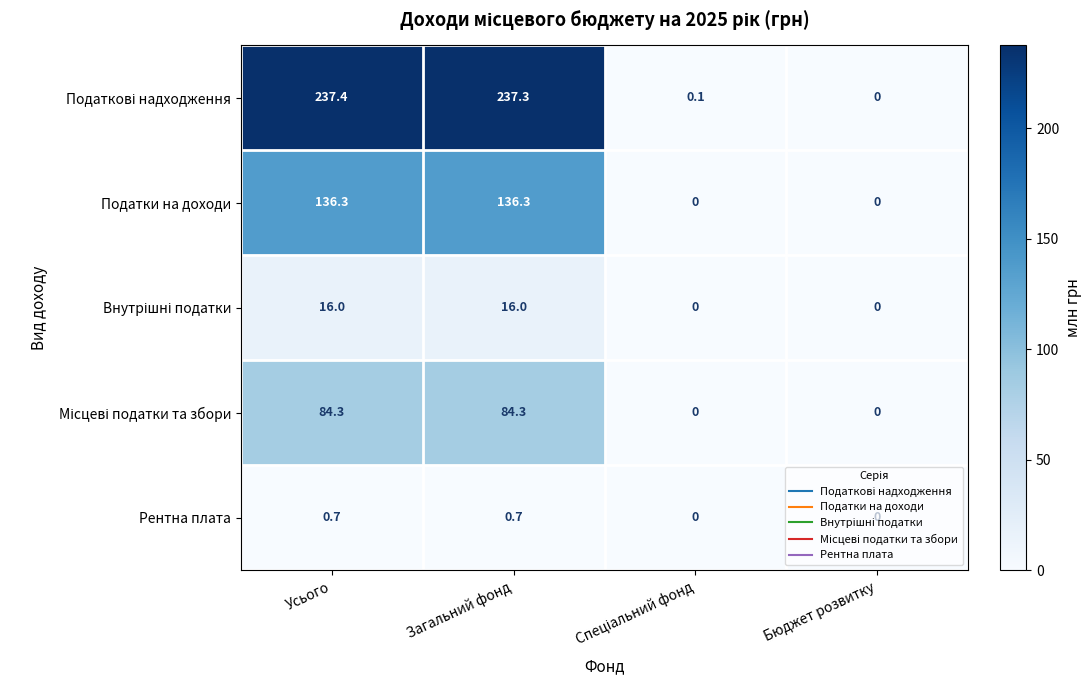

How many distinct data groups are displayed?

5